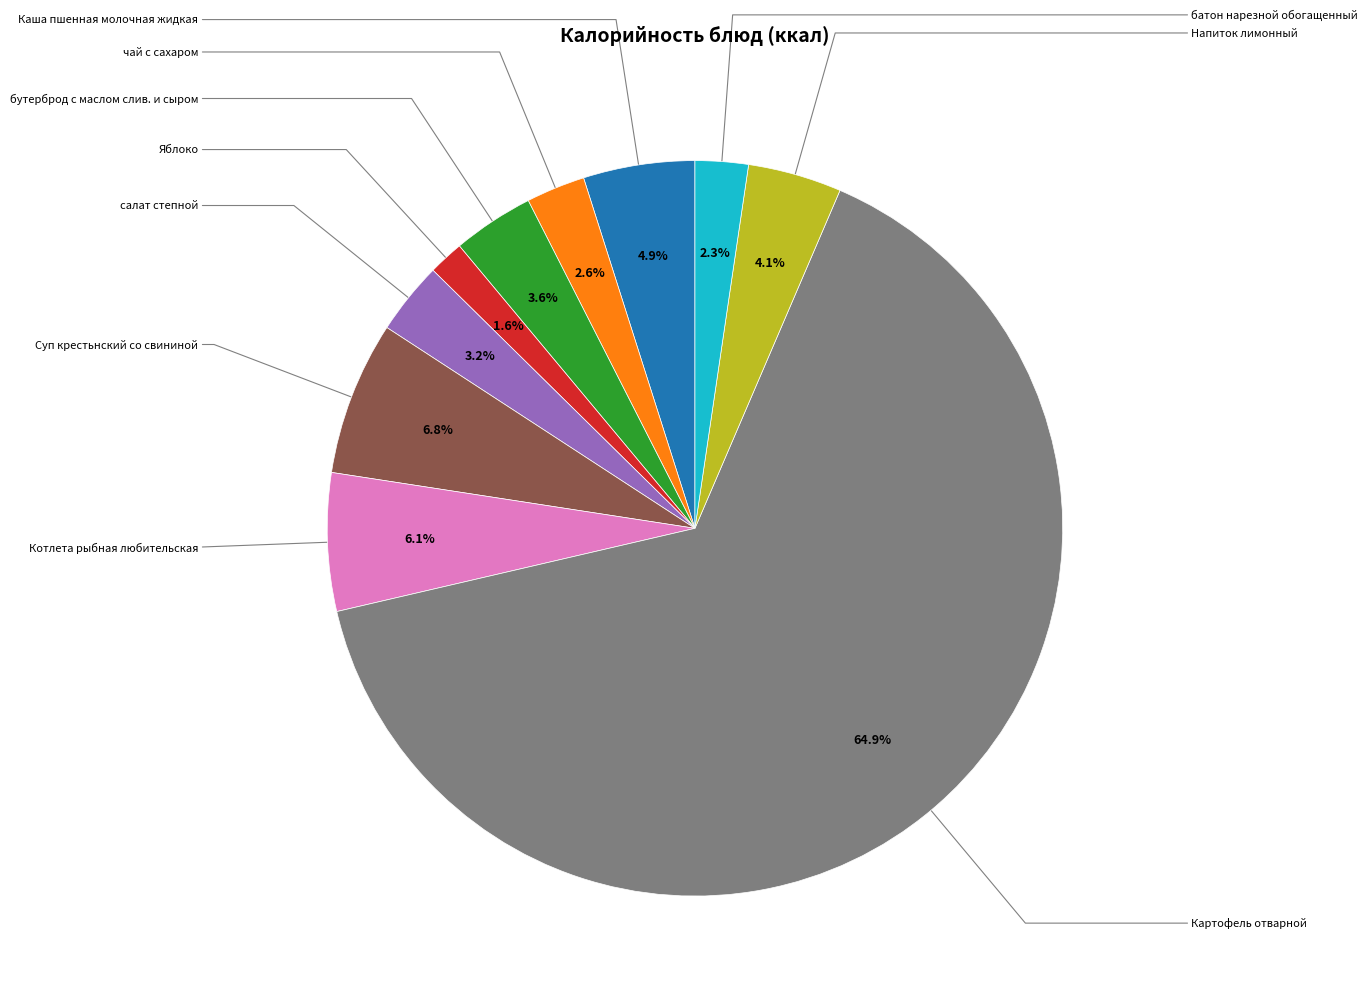

Does any single category account for the majority?

Yes